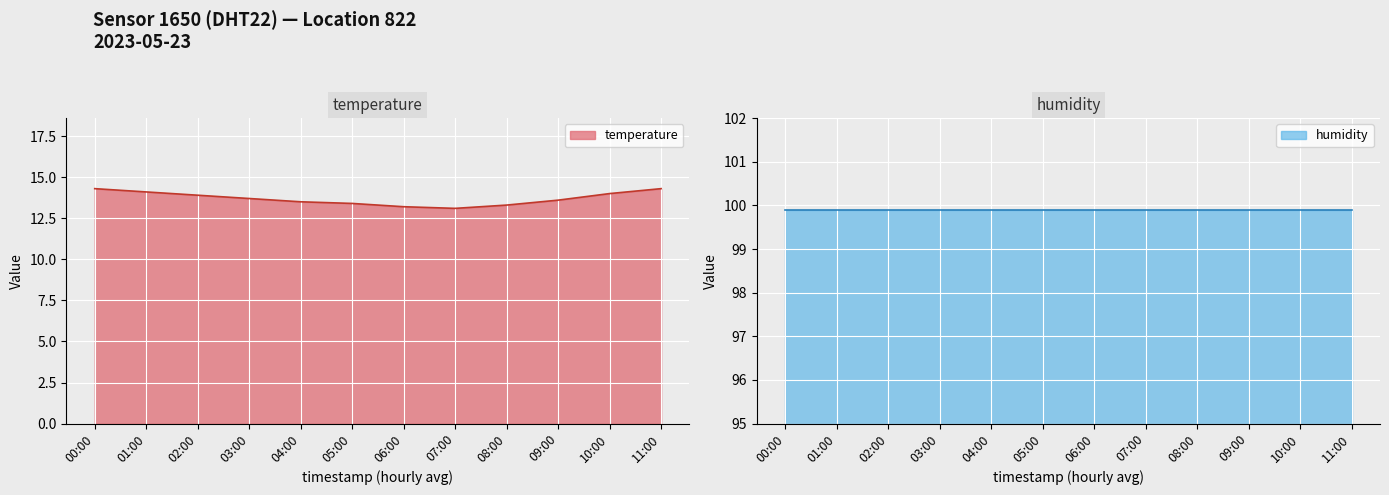

The temperature series shows 13.5 at 04:00. True or false?

True